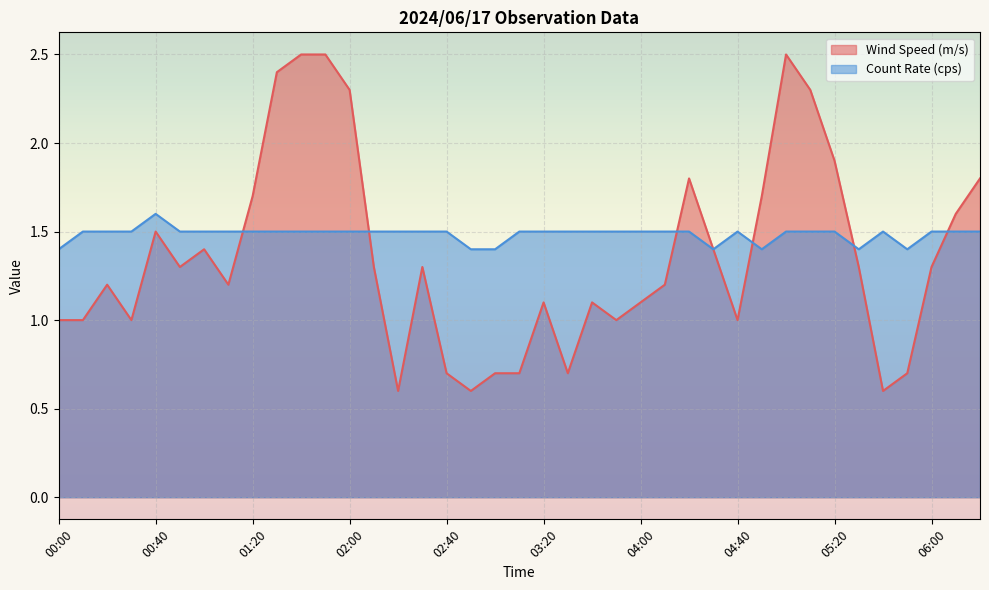

How many Count Rate (cps) values are between 1 and 2?

39